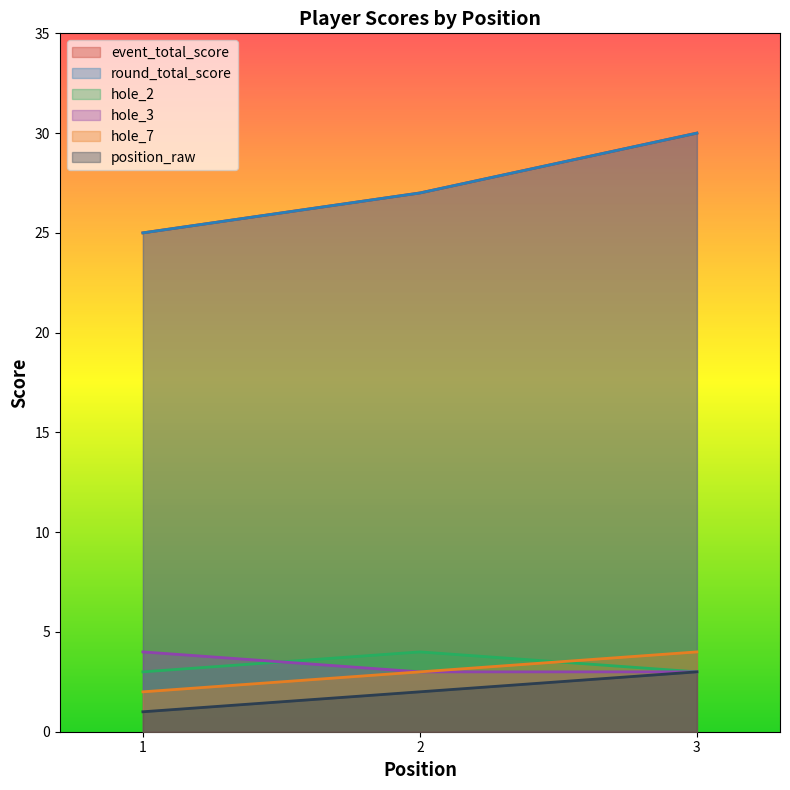

Reading left to right, transcribe all the data shown in this chart.

event_total_score: 1=25	2=27	3=30
round_total_score: 1=25	2=27	3=30
hole_2: 1=3	2=4	3=3
hole_3: 1=4	2=3	3=3
hole_7: 1=2	2=3	3=4
position_raw: 1=1	2=2	3=3